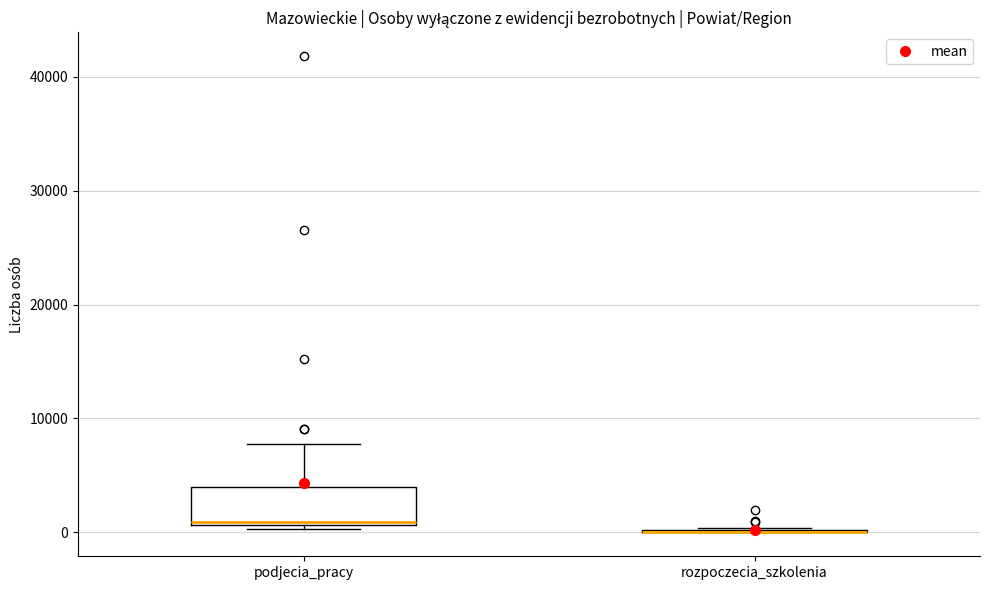

Comparing the boxes themselves (not the whiskers), which one is the tallest?

podjecia_pracy